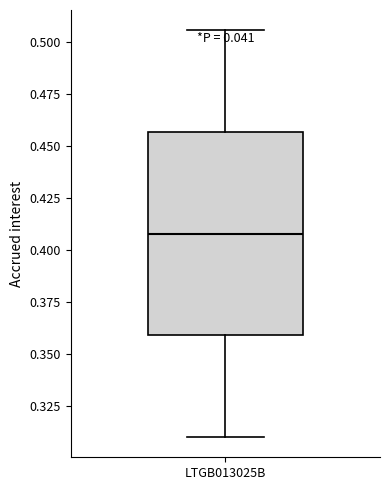

Read this box plot against the y-axis: the position of the median line, the range covered by the box, and the ends of both whiskers. The values are not printed on the chart, so give them approximately, as read against the axis.

median 0.410, box 0.360 to 0.455, whiskers 0.310 to 0.505